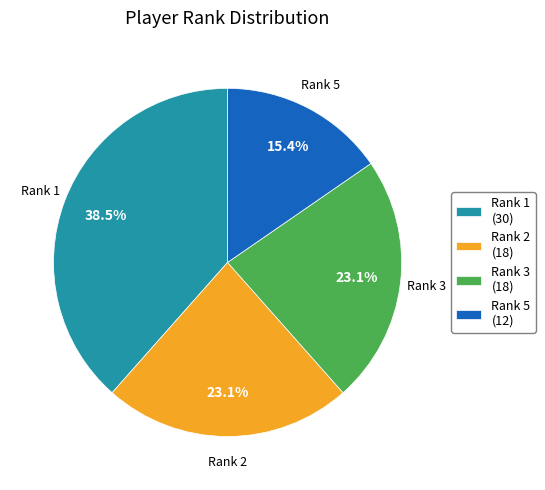

How many segments does this pie chart have?

4